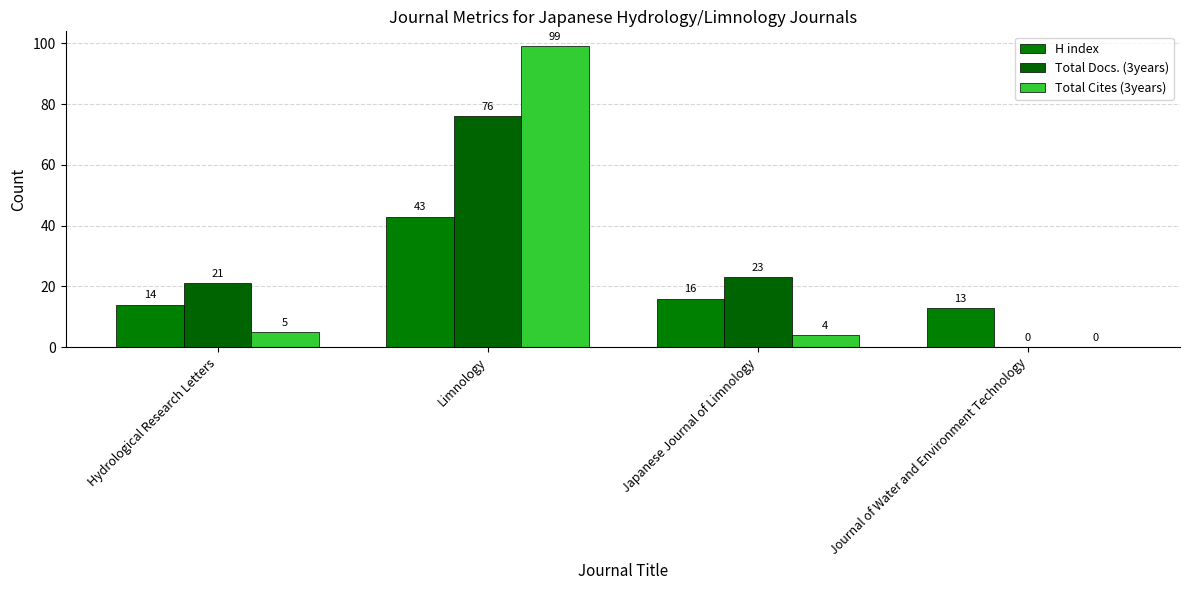

List the series in order of their overall mean, highest first.

Total Docs. (3years), Total Cites (3years), H index